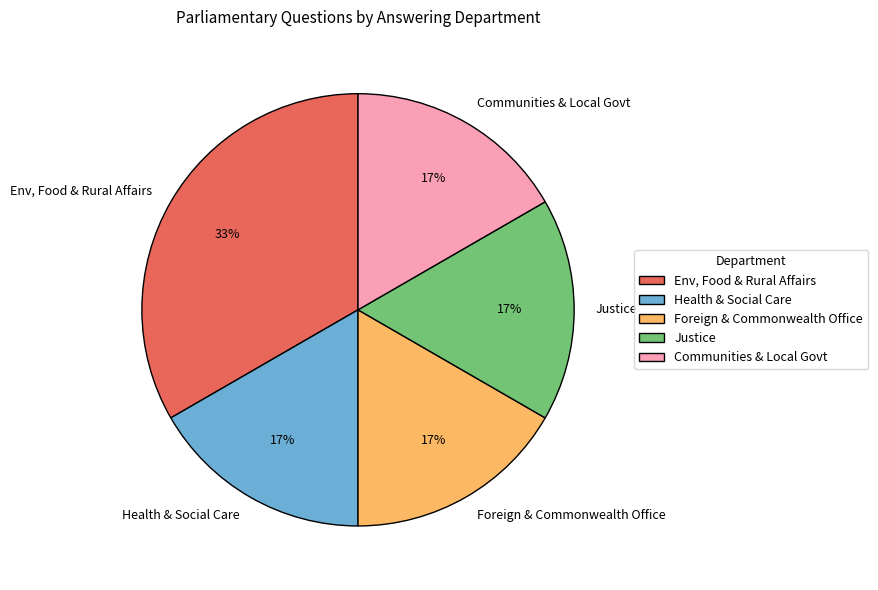

True or false: Justice accounts for 52% of the total.

False